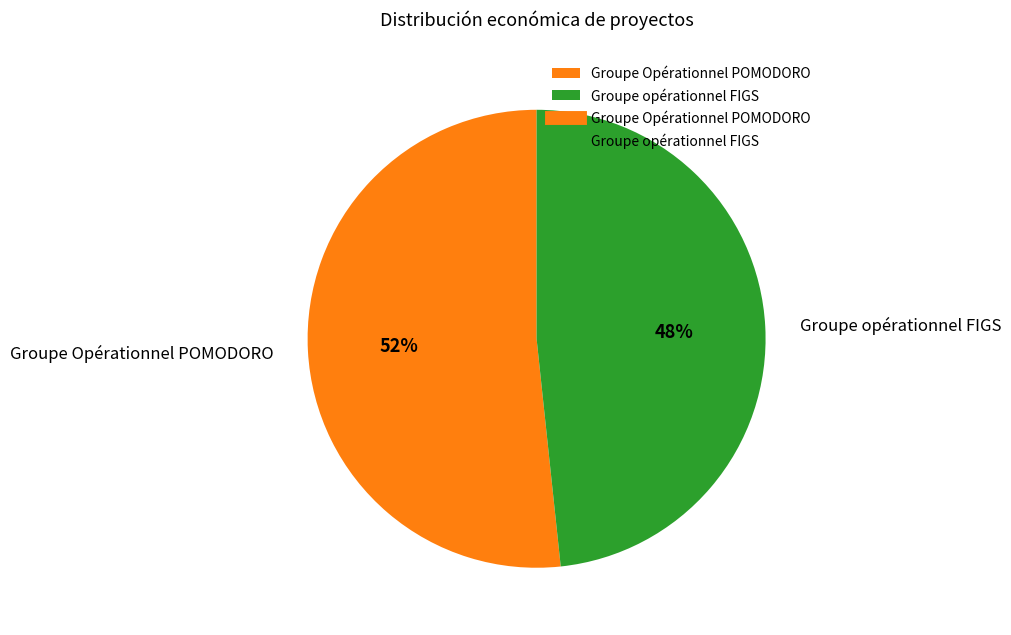

Which has a higher value, Groupe opérationnel FIGS or Groupe Opérationnel POMODORO?

Groupe Opérationnel POMODORO